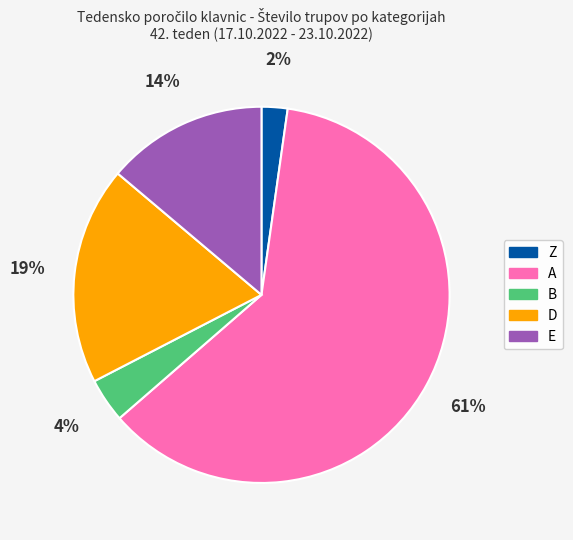

To the nearest percent, what is the average slice percentage?

20%